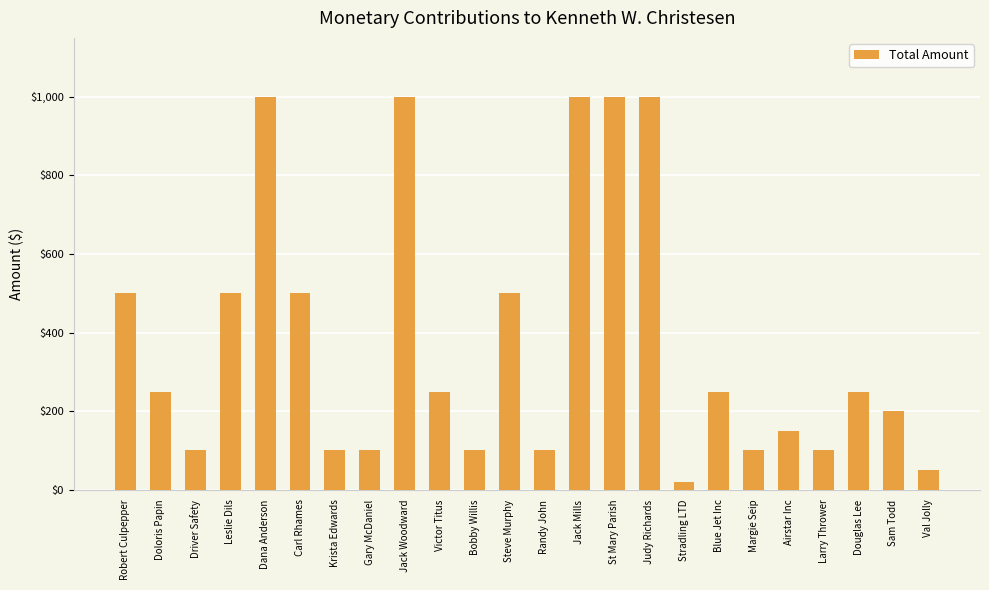

The value at Driver Safety is 135. True or false?

False